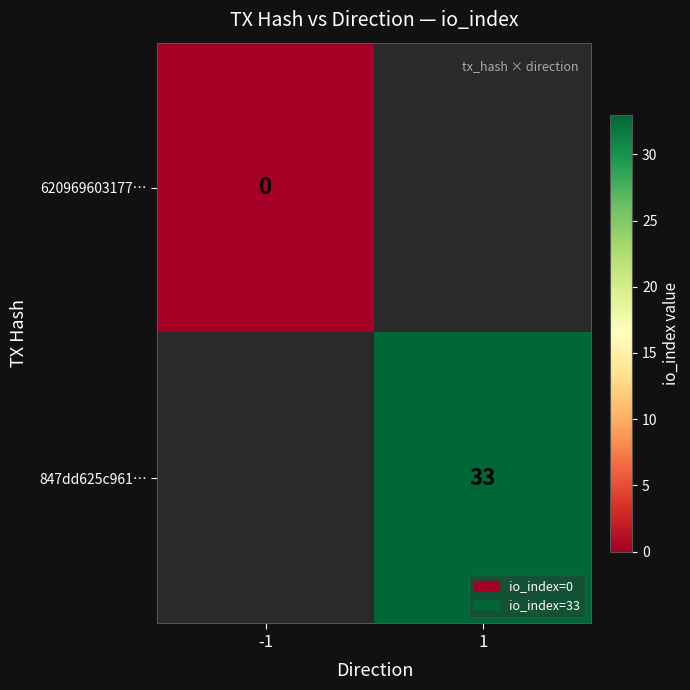

True or false: 847dd625c961… has a value of 44 at 1.

False